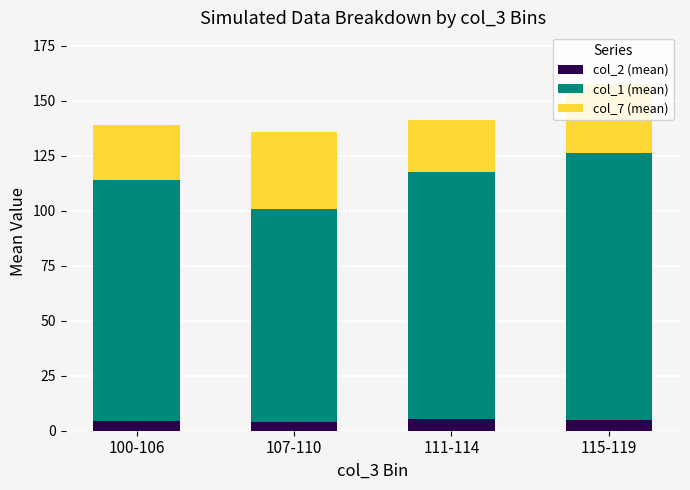

What is the average value of the col_2 (mean) series?

4.7